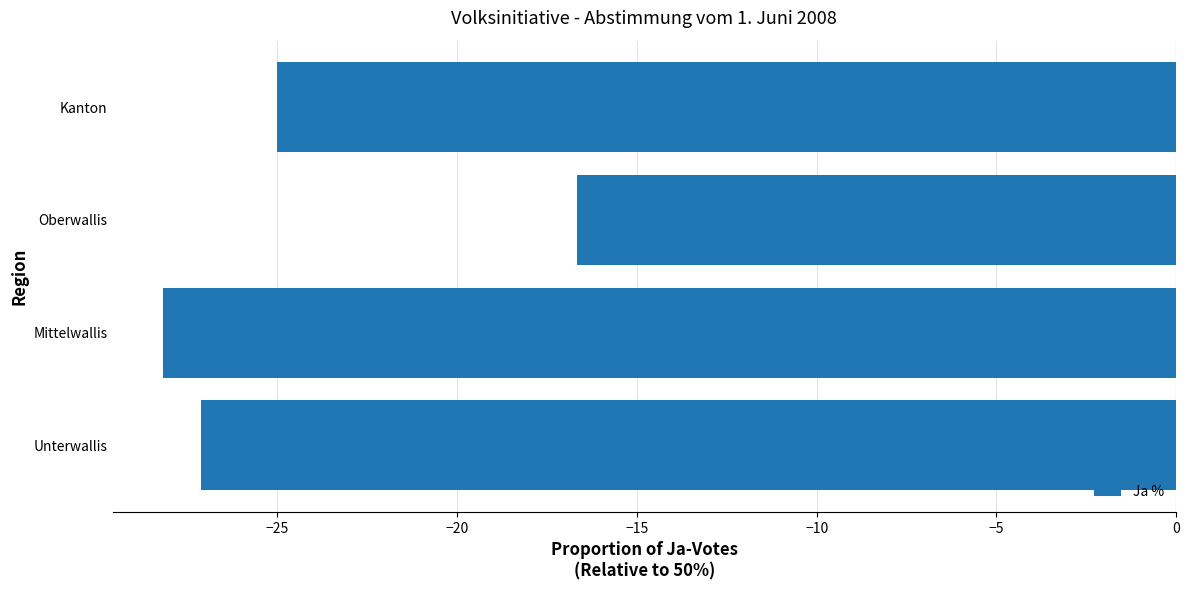

What value does the data have at Kanton?

-25.0